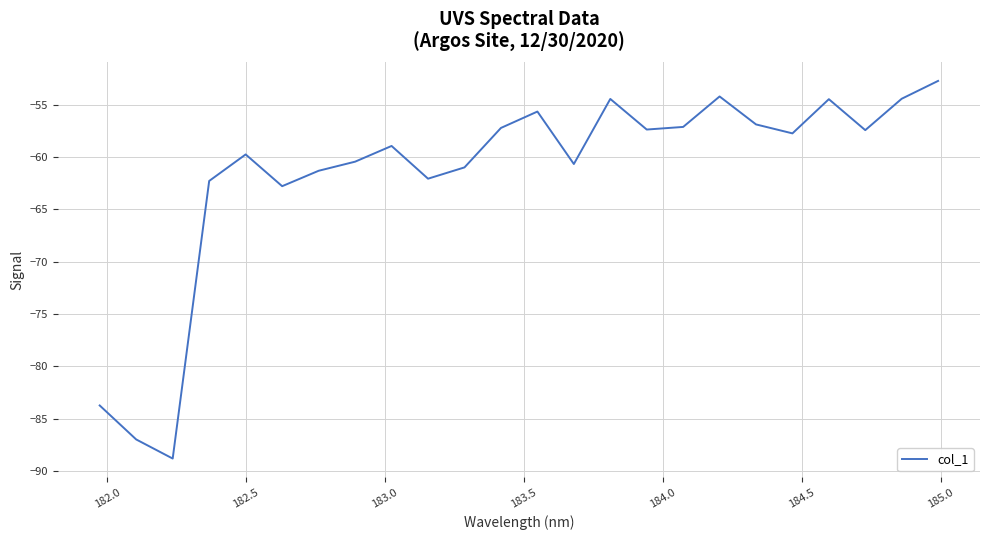

What is the difference between the maximum and minimum values?

36.1